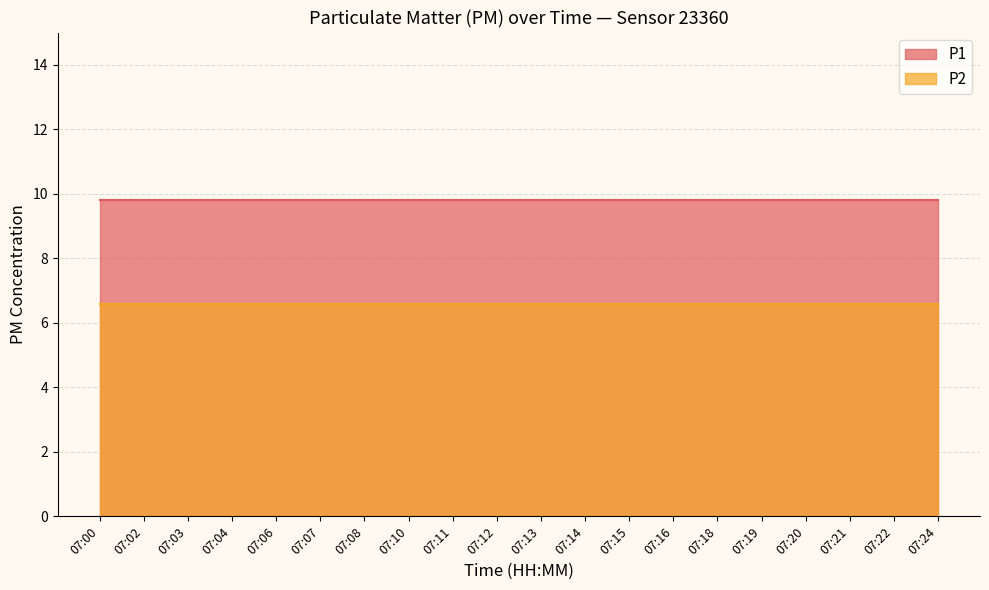

What is the spread (max minus min) of values at 07:13?

3.2